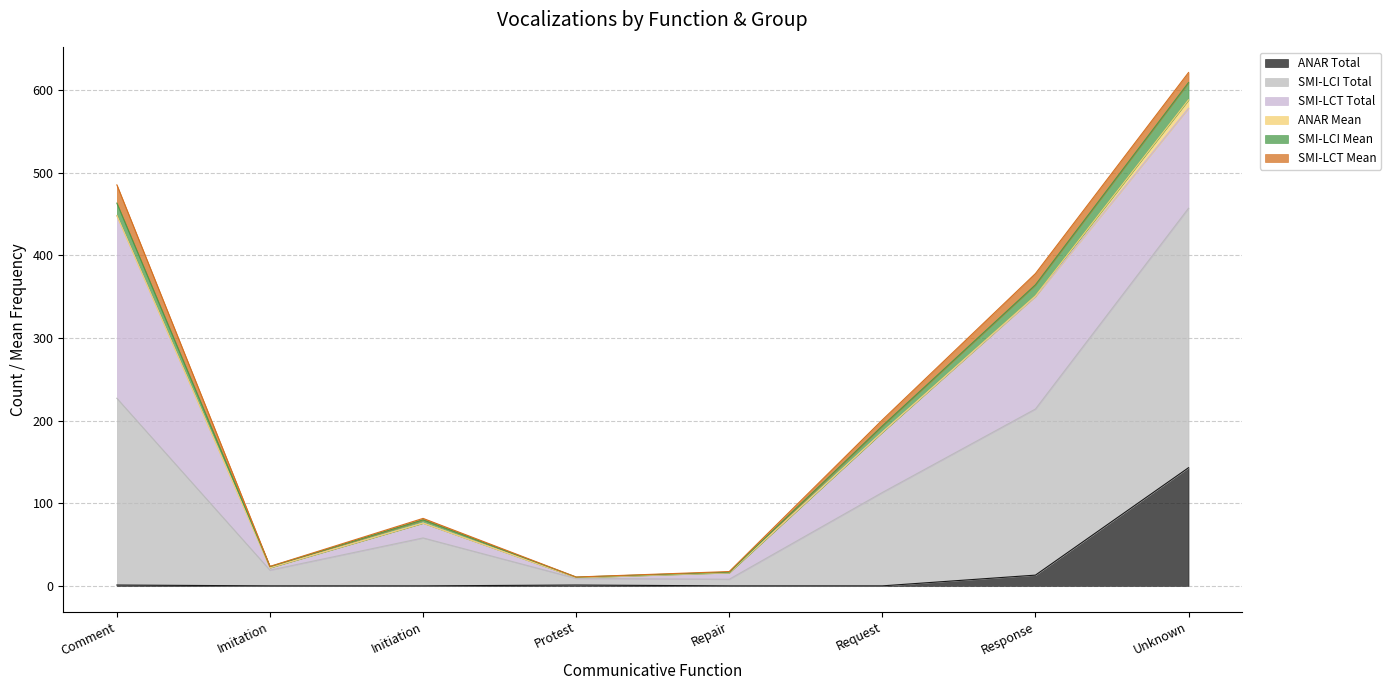

At which category is the sum across all series the highest?

Unknown